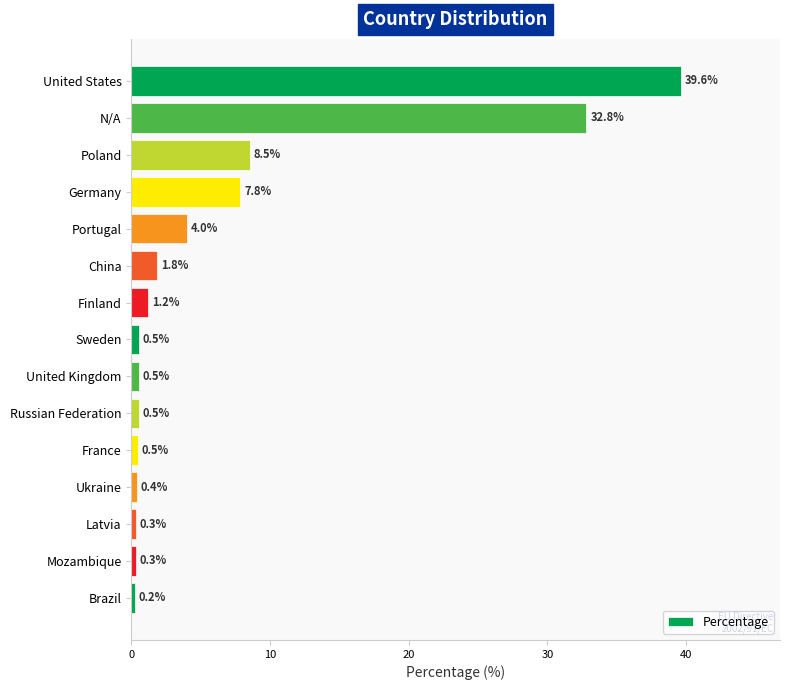

What is the maximum value shown in the chart?

39.6